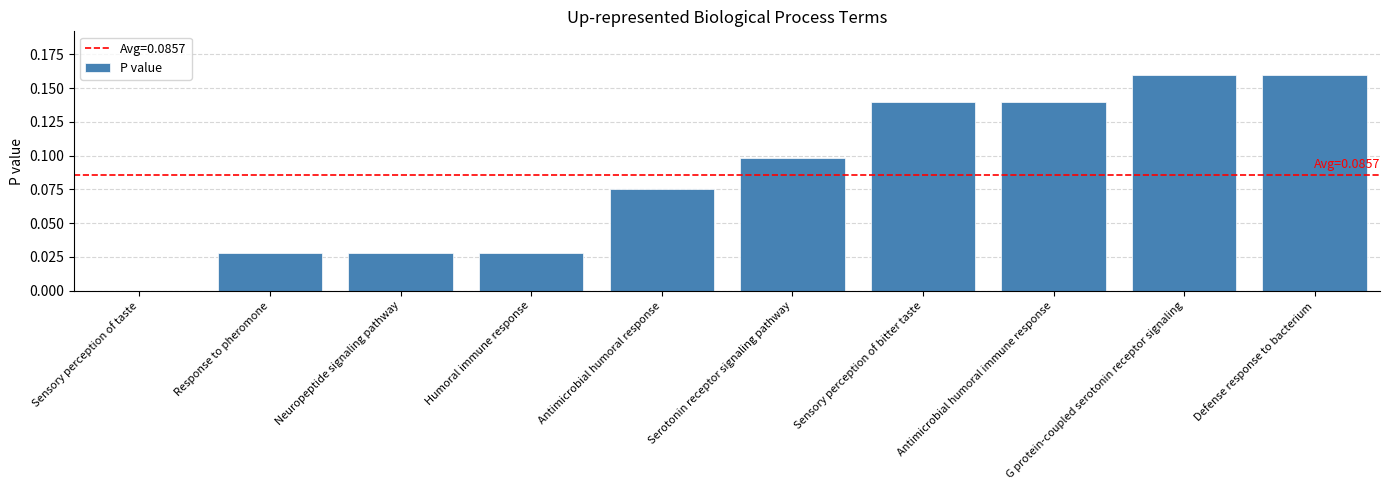

True or false: the data shows 0.2 at Serotonin receptor signaling pathway.

False